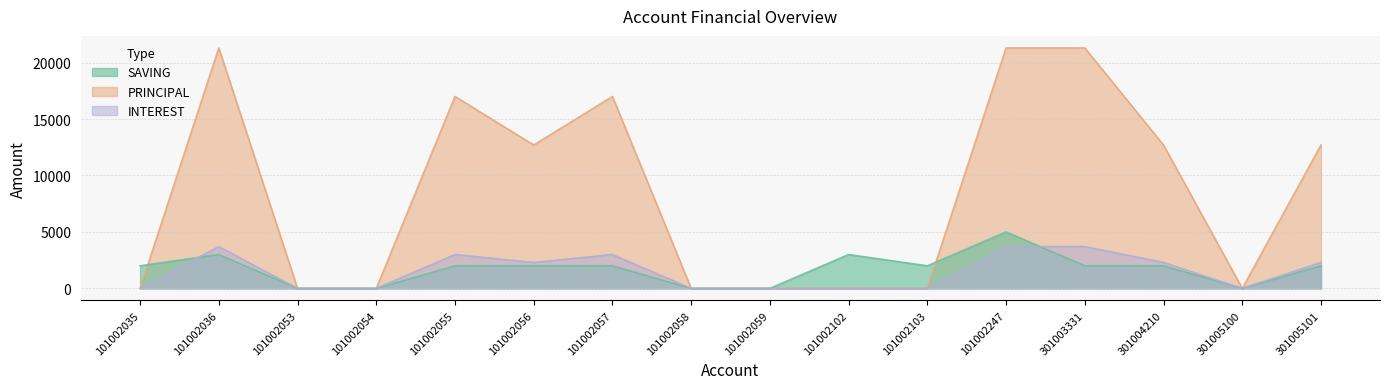

Is the value of SAVING at 301003331 greater than the value of INTEREST at 301003331?

No